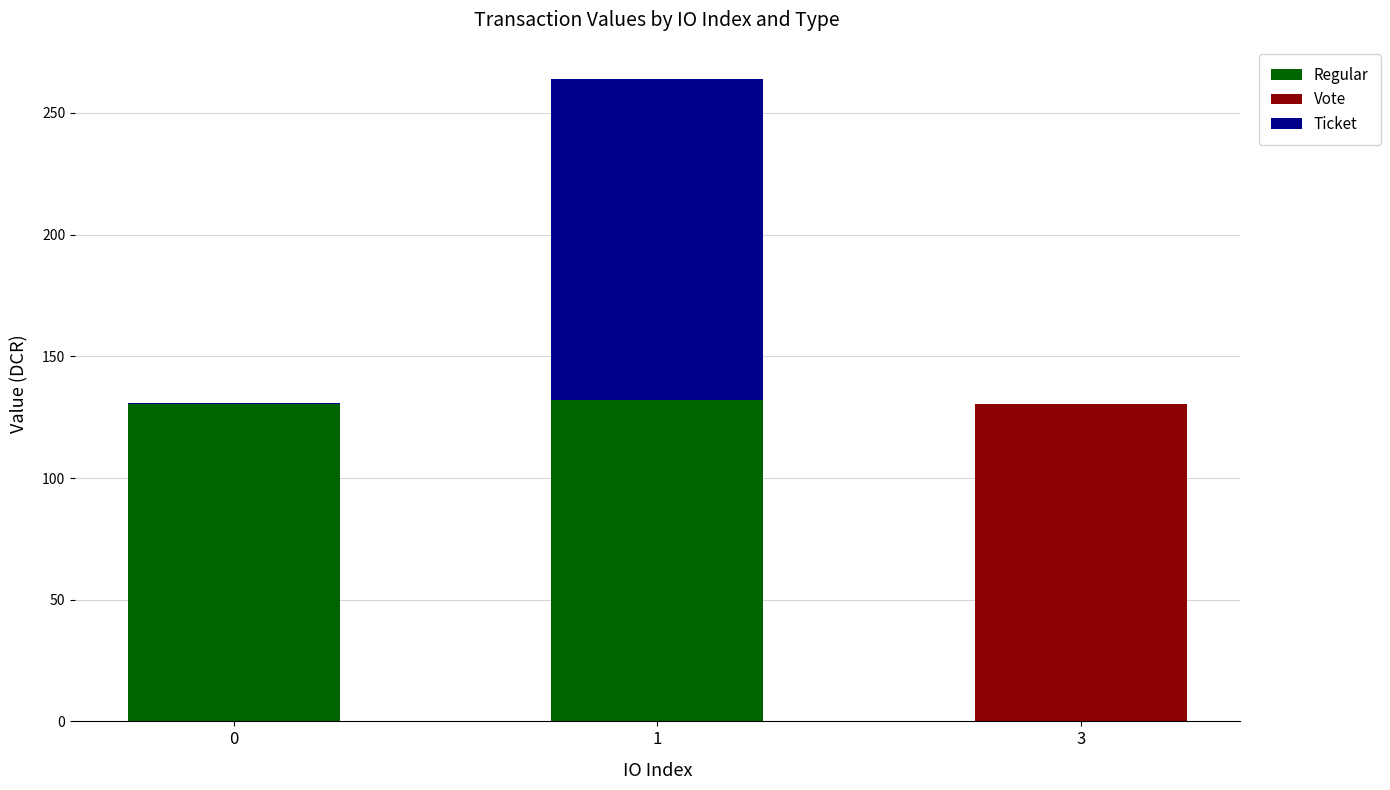

What is the highest value of the Regular series?

132.0